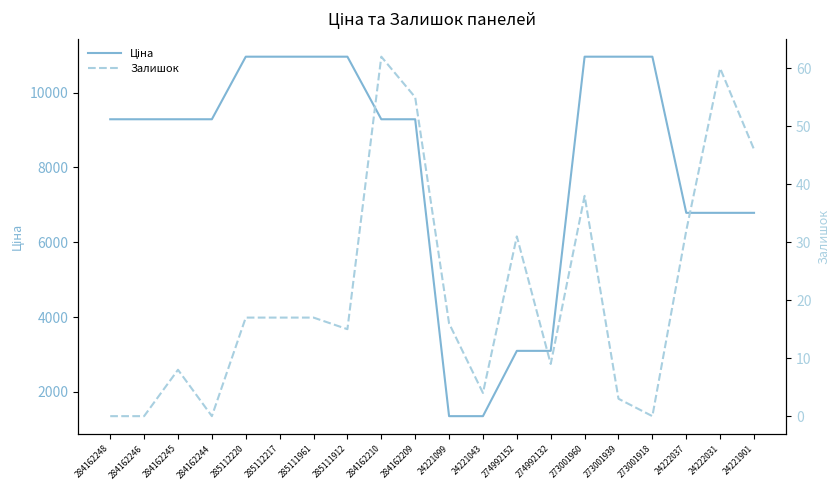

What is the difference between the maximum and minimum values in the Ціна series?

9616.5